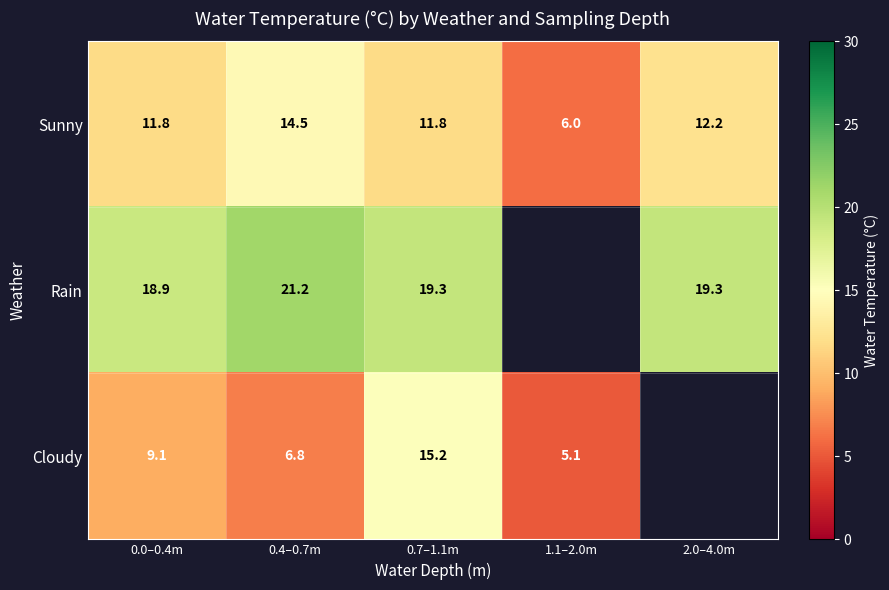

What is the sum of all Sunny values?

56.3